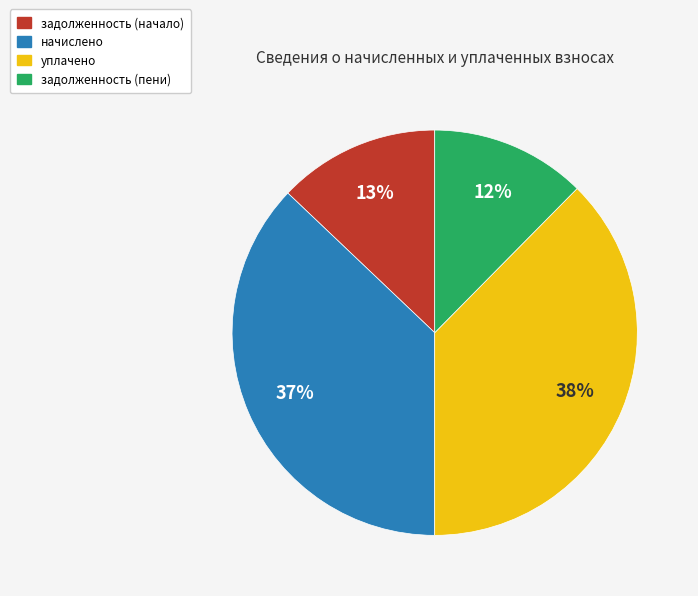

How many slices are in this pie chart?

4